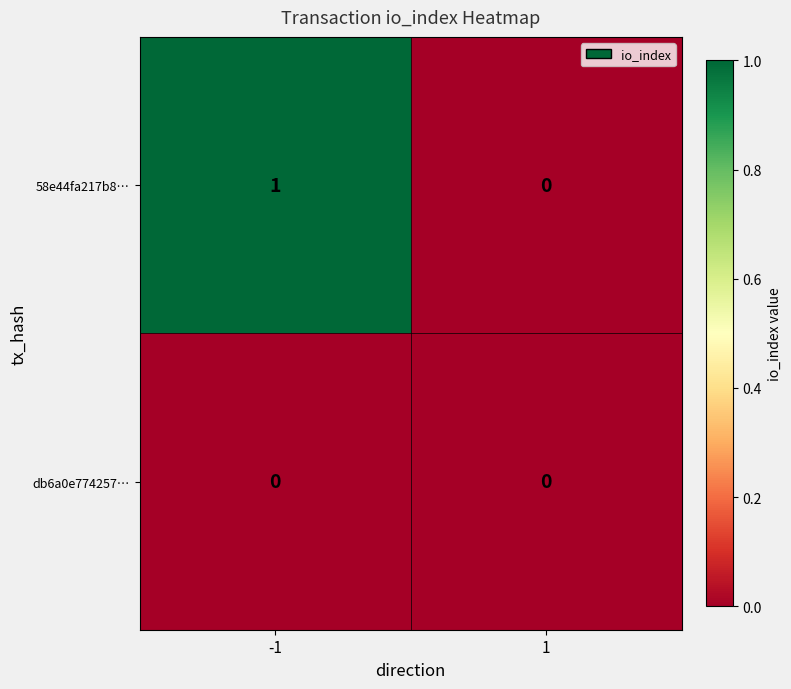

Rank the series at -1 from lowest to highest value.

db6a0e774257…, 58e44fa217b8…